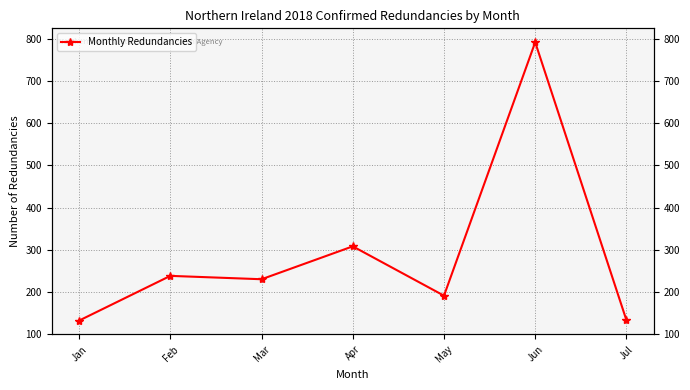

Is this an area chart (filled region under the line)?

No